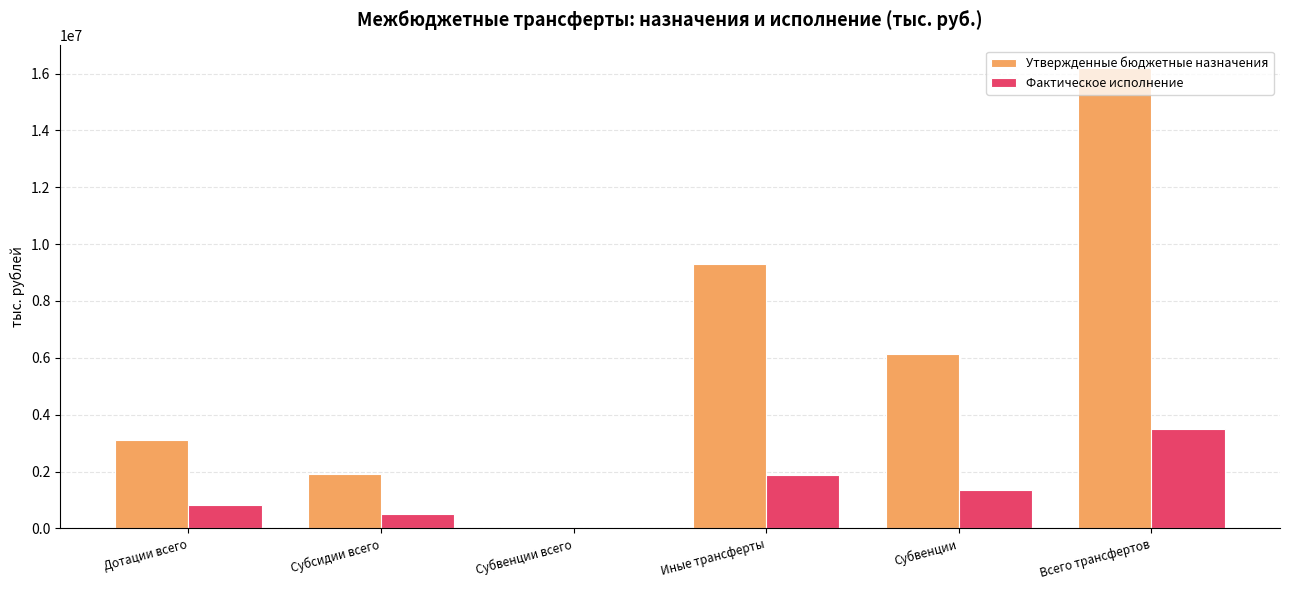

What are all the series names shown in the legend?

Утвержденные бюджетные назначения, Фактическое исполнение